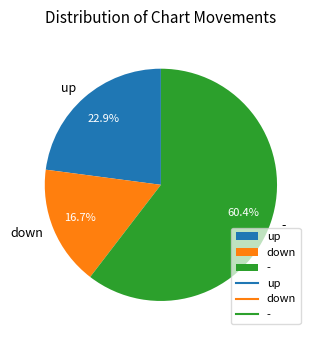

Is it true that - is 60% of the pie?

True